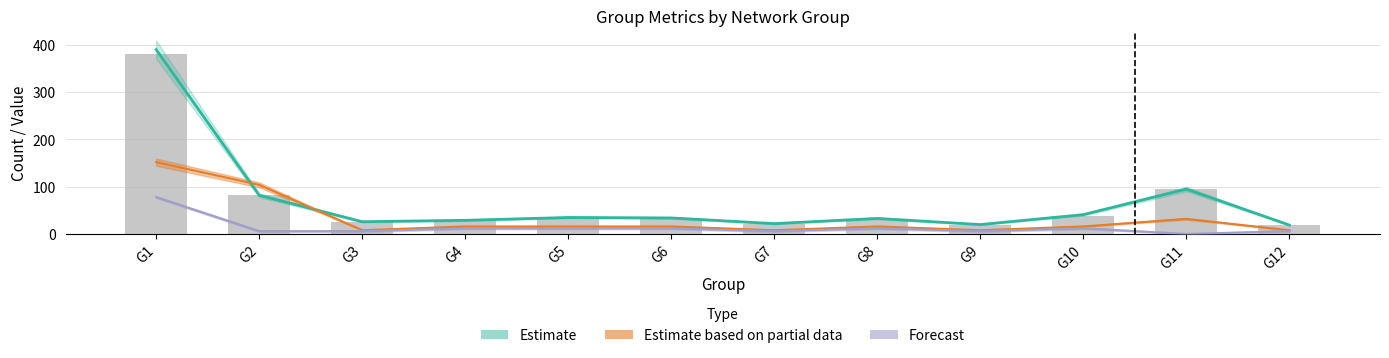

Rank the categories by value from highest to lowest.

G1, G11, G2, G10, G5, G6, G8, G4, G3, G7, G9, G12